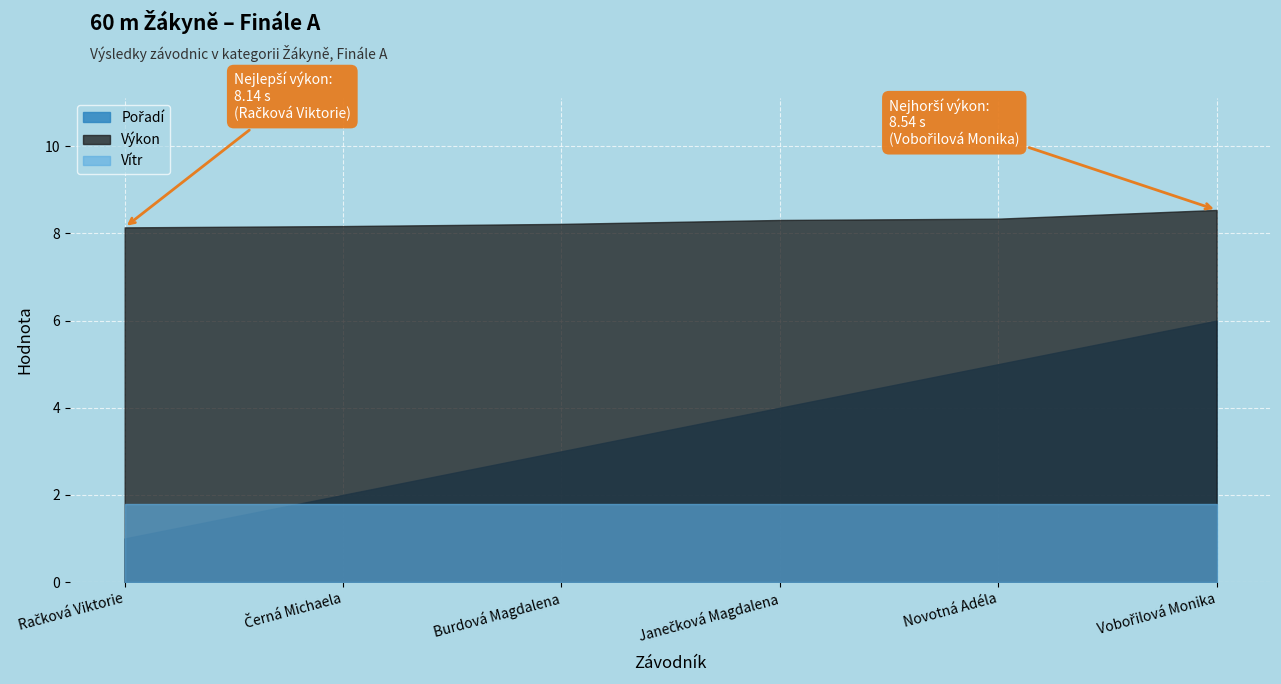

Reading left to right, transcribe all the data shown in this chart.

Pořadí: 1.0	2.0	3.0	4.0	5.0	6.0
Výkon: 8.1	8.2	8.2	8.3	8.3	8.5
Vítr: 1.8	1.8	1.8	1.8	1.8	1.8